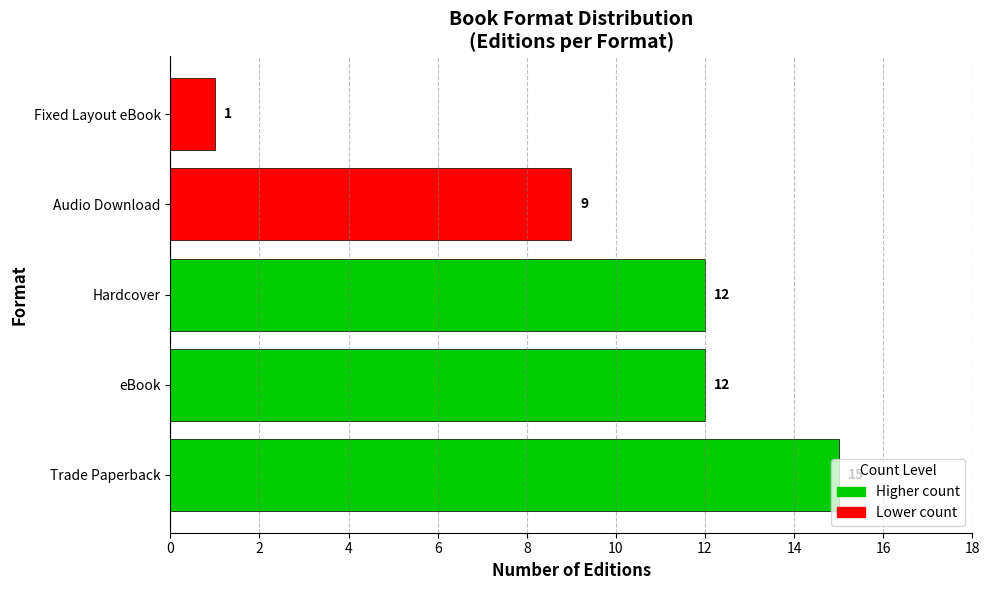

What is the smallest value displayed?

1